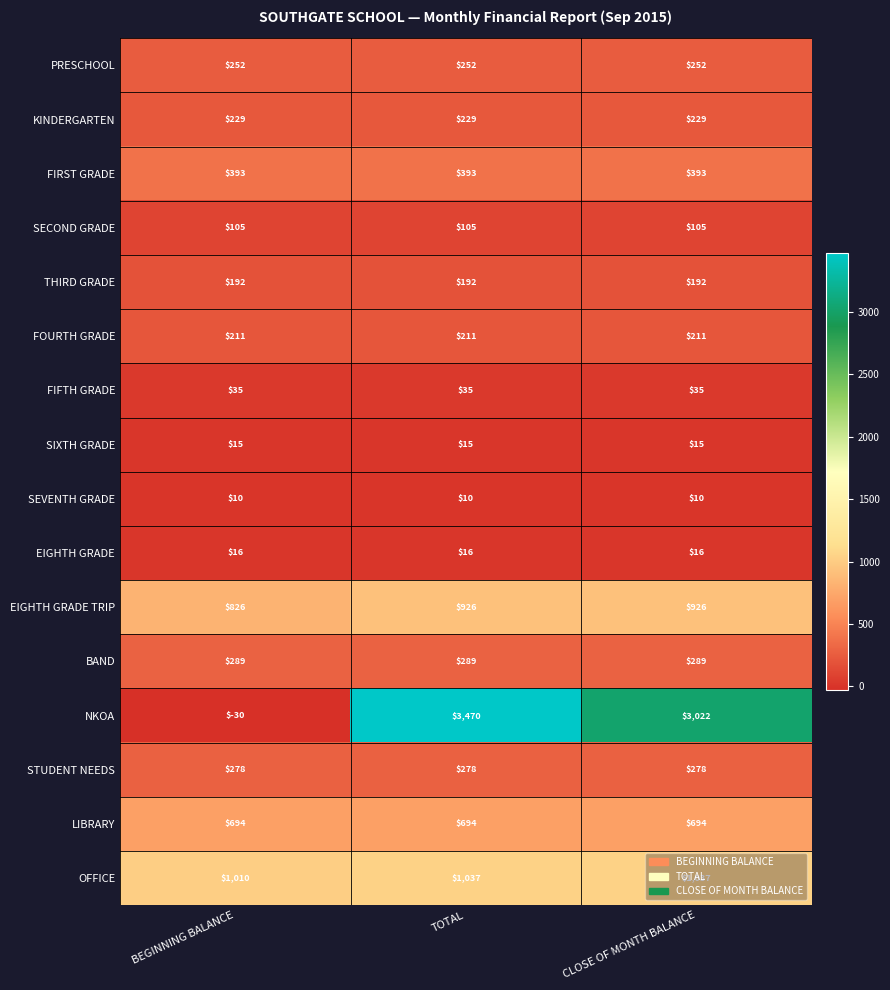

What is the difference between the EIGHTH GRADE TRIP values at CLOSE OF MONTH BALANCE and BEGINNING BALANCE?

100